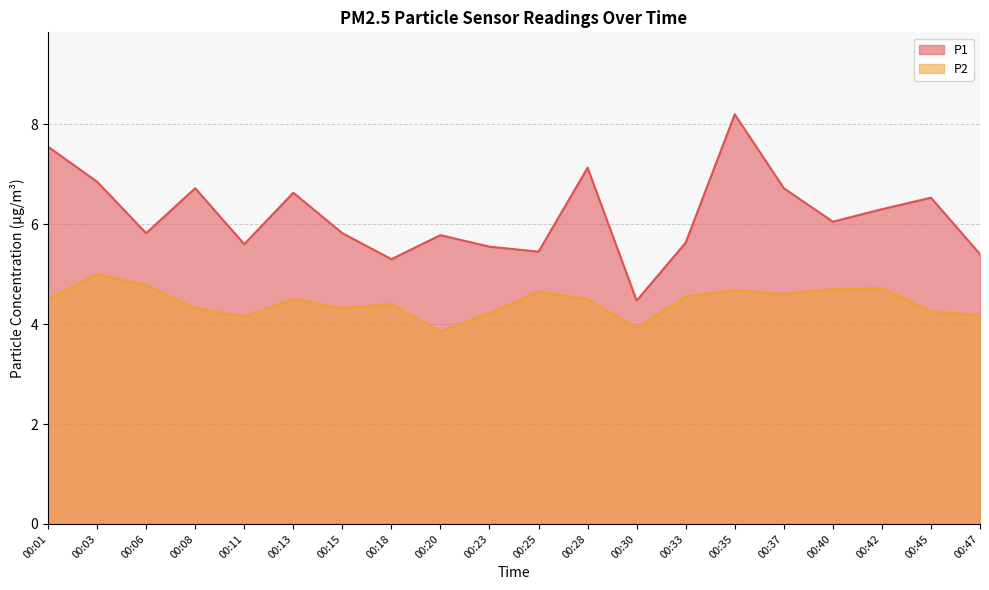

What is the average value of the P2 series?

4.4